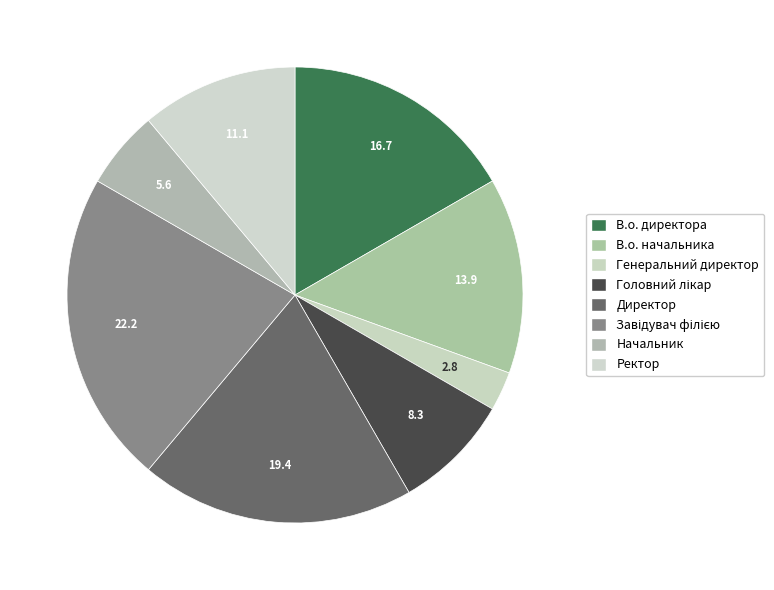

The Ректор slice represents 24% of the pie. True or false?

False